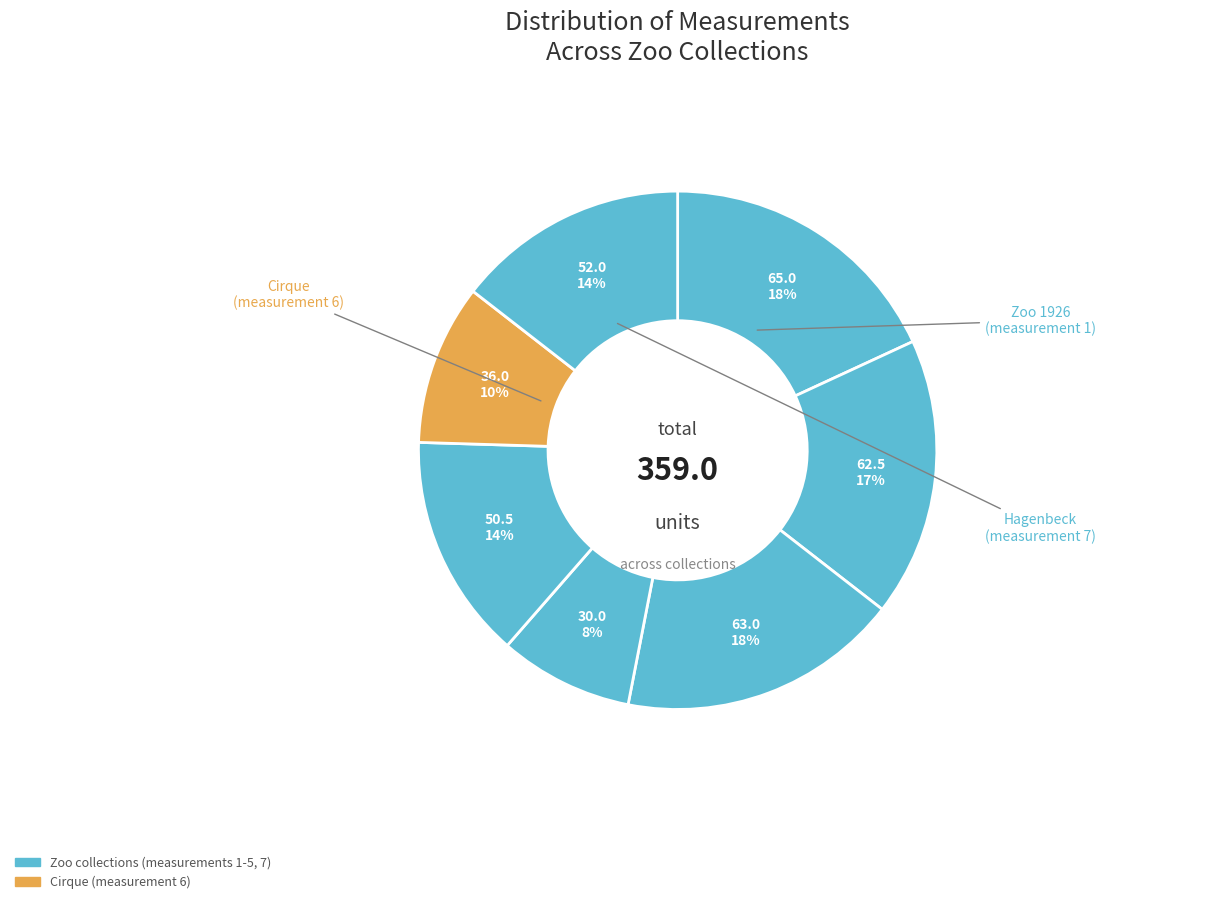

Count the number of slices in the pie.

7